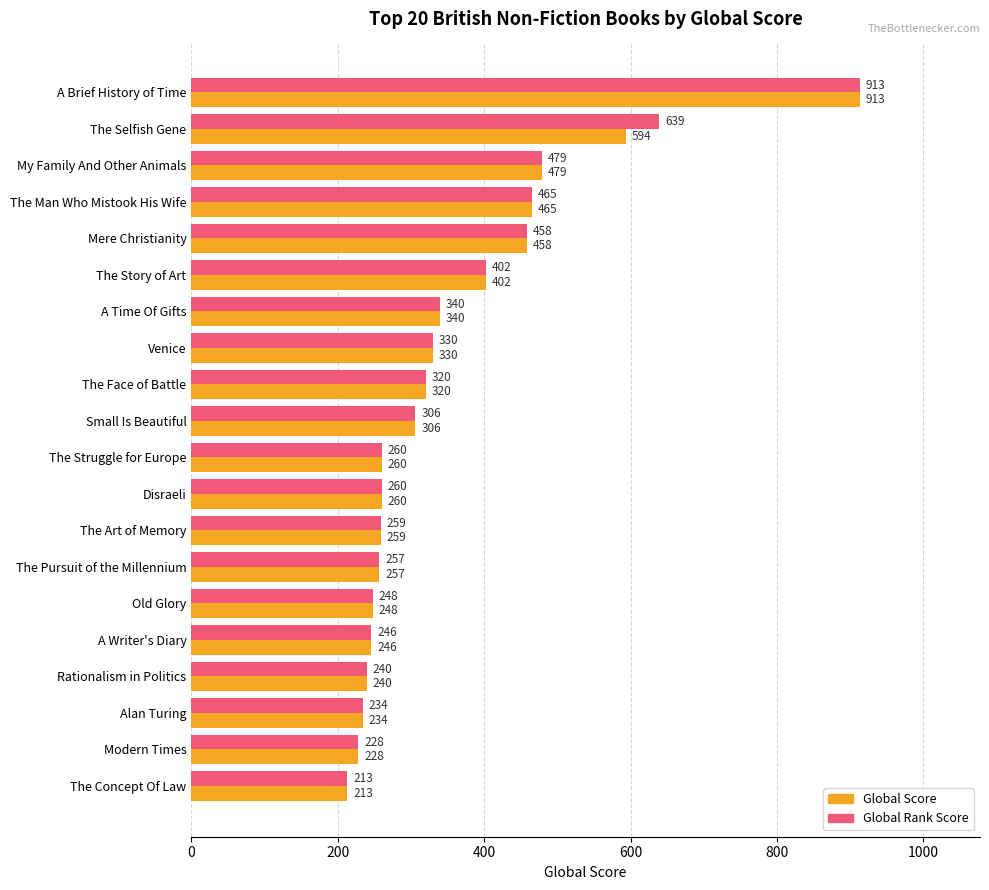

What value does the Global Score series have at My Family And Other Animals?

479